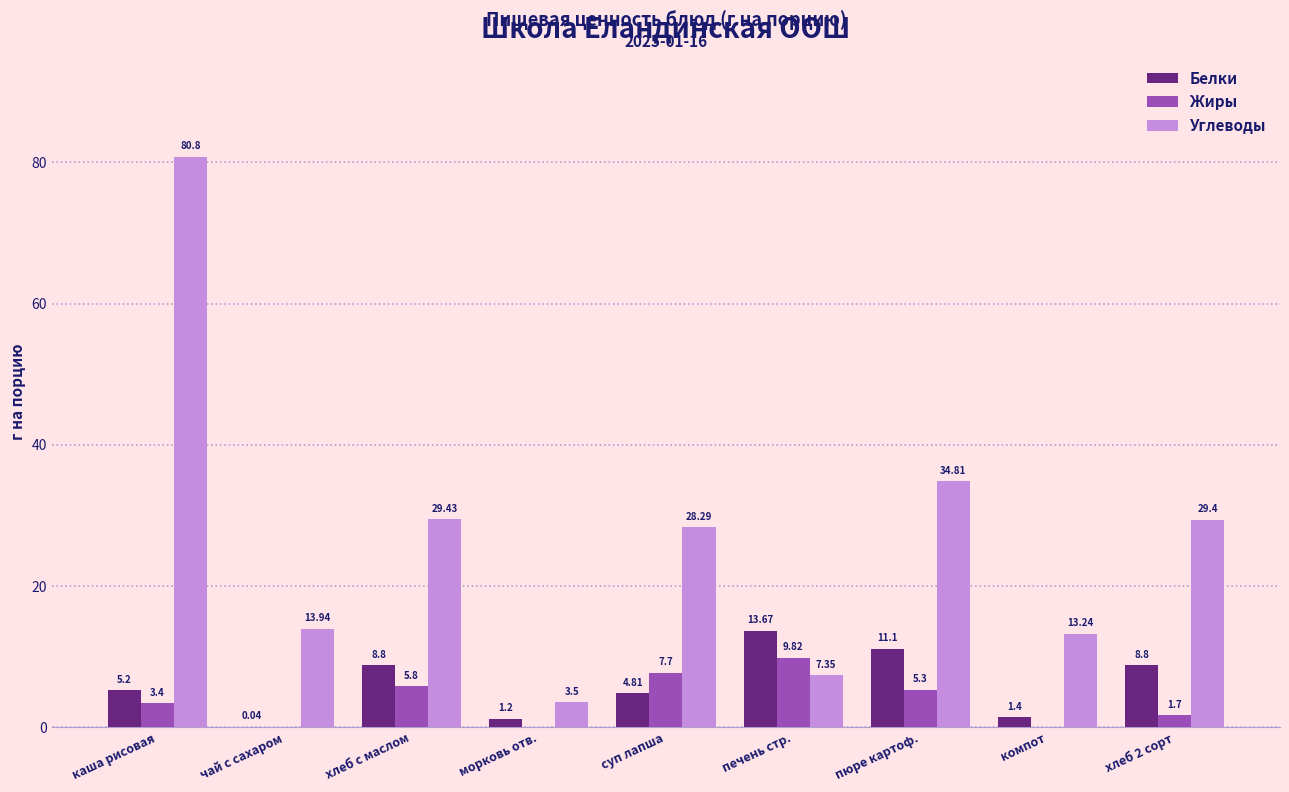

How many values in the Белки series exceed 5?

5